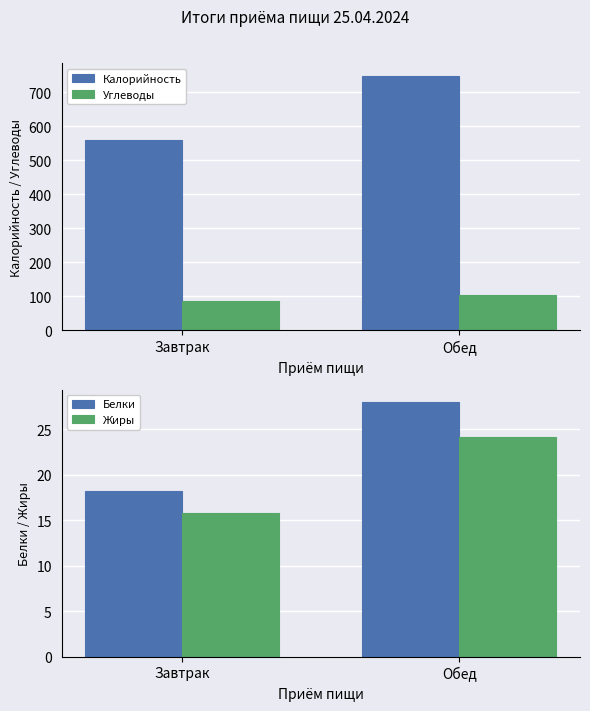

Rank the series at Завтрак from highest to lowest value.

Калорийность, Углеводы, Белки, Жиры